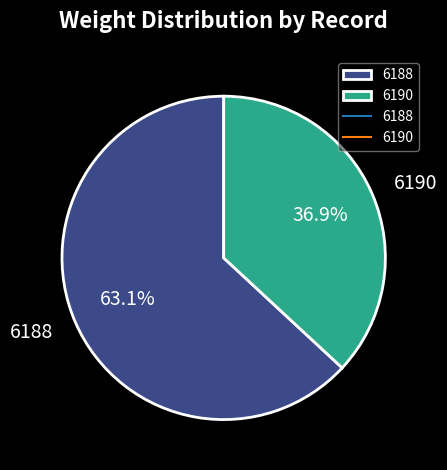

To the nearest percent, what is the difference between the 6190 and 6188 slice percentages?

26%